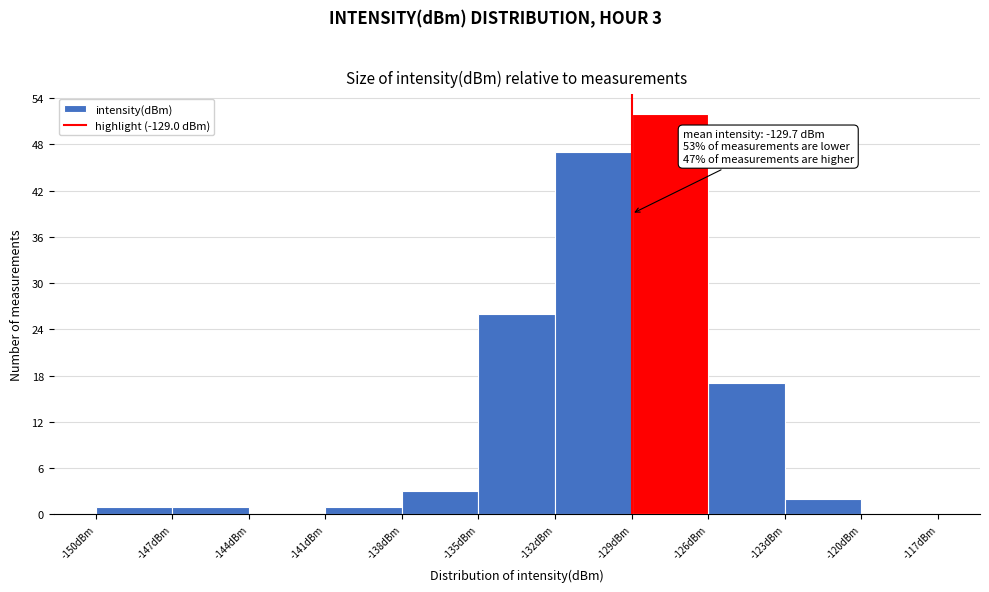

Over which range of the x-axis is the bar tallest?

-129 to -126